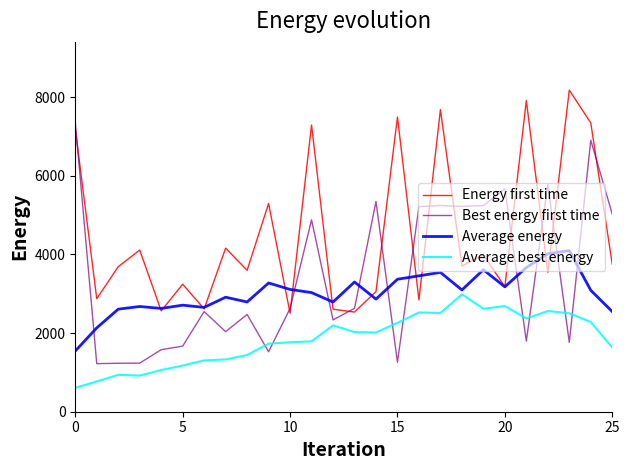

Which series has the largest total across all categories?

Energy first time